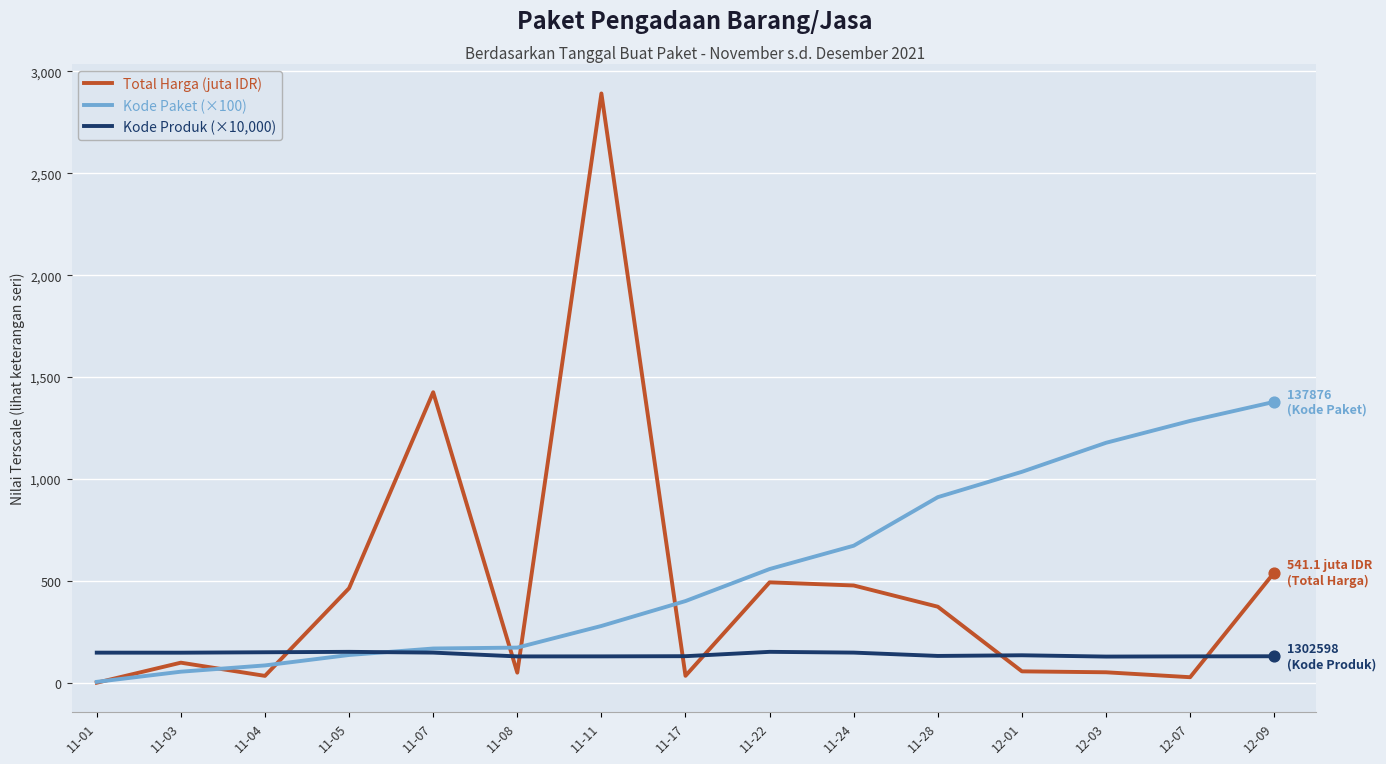

What are all the series names shown in the legend?

Total Harga (juta IDR), Kode Paket (×100), Kode Produk (×10,000)